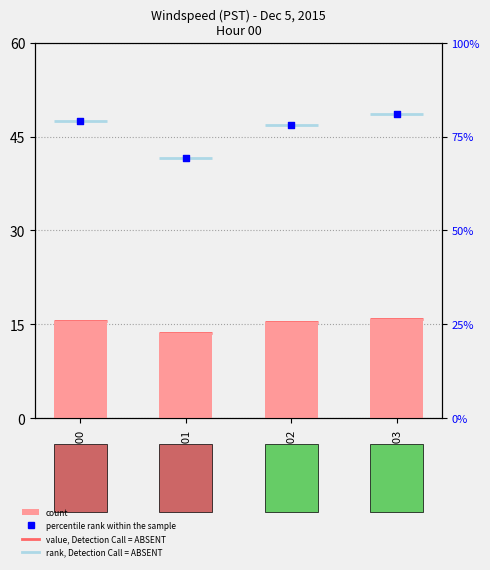

Which series contains the lowest Y value?

count